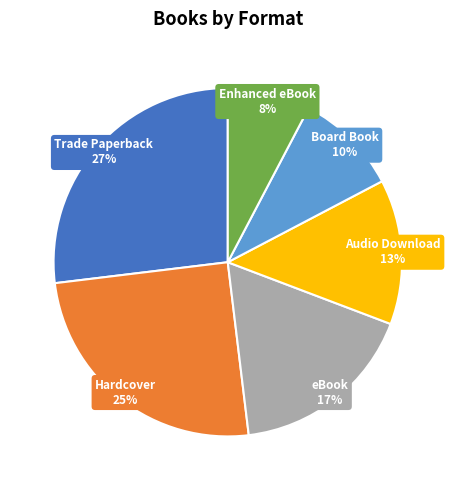

Is there any slice that represents more than half of the pie?

No